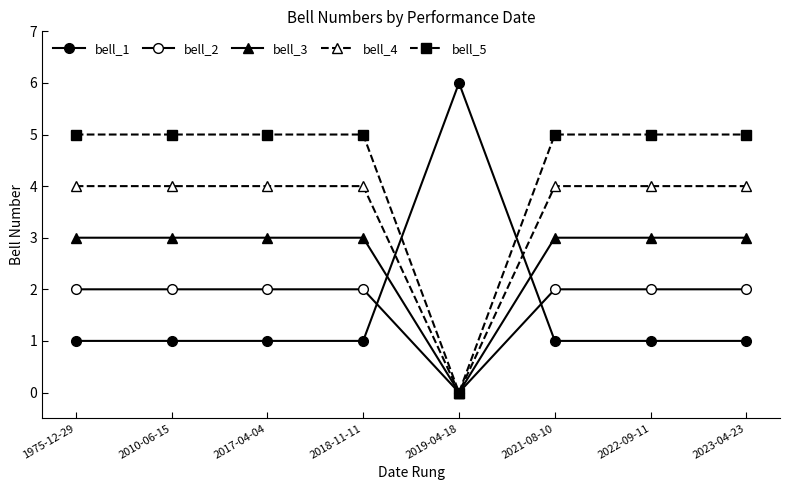

Between 2017-04-04 and 2021-08-10, which series saw the biggest shift?

bell_1